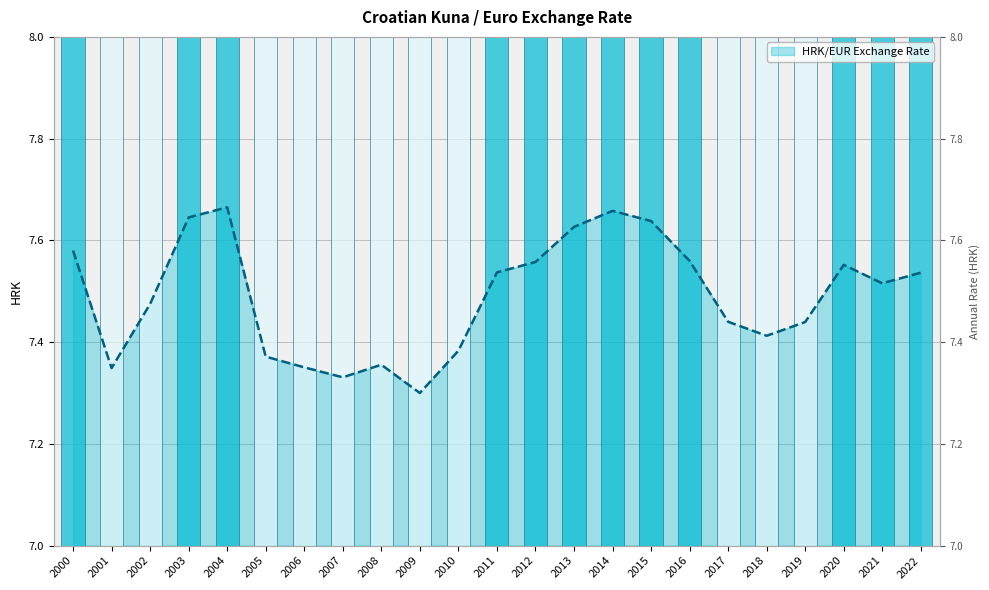

What is the average value?

7.5